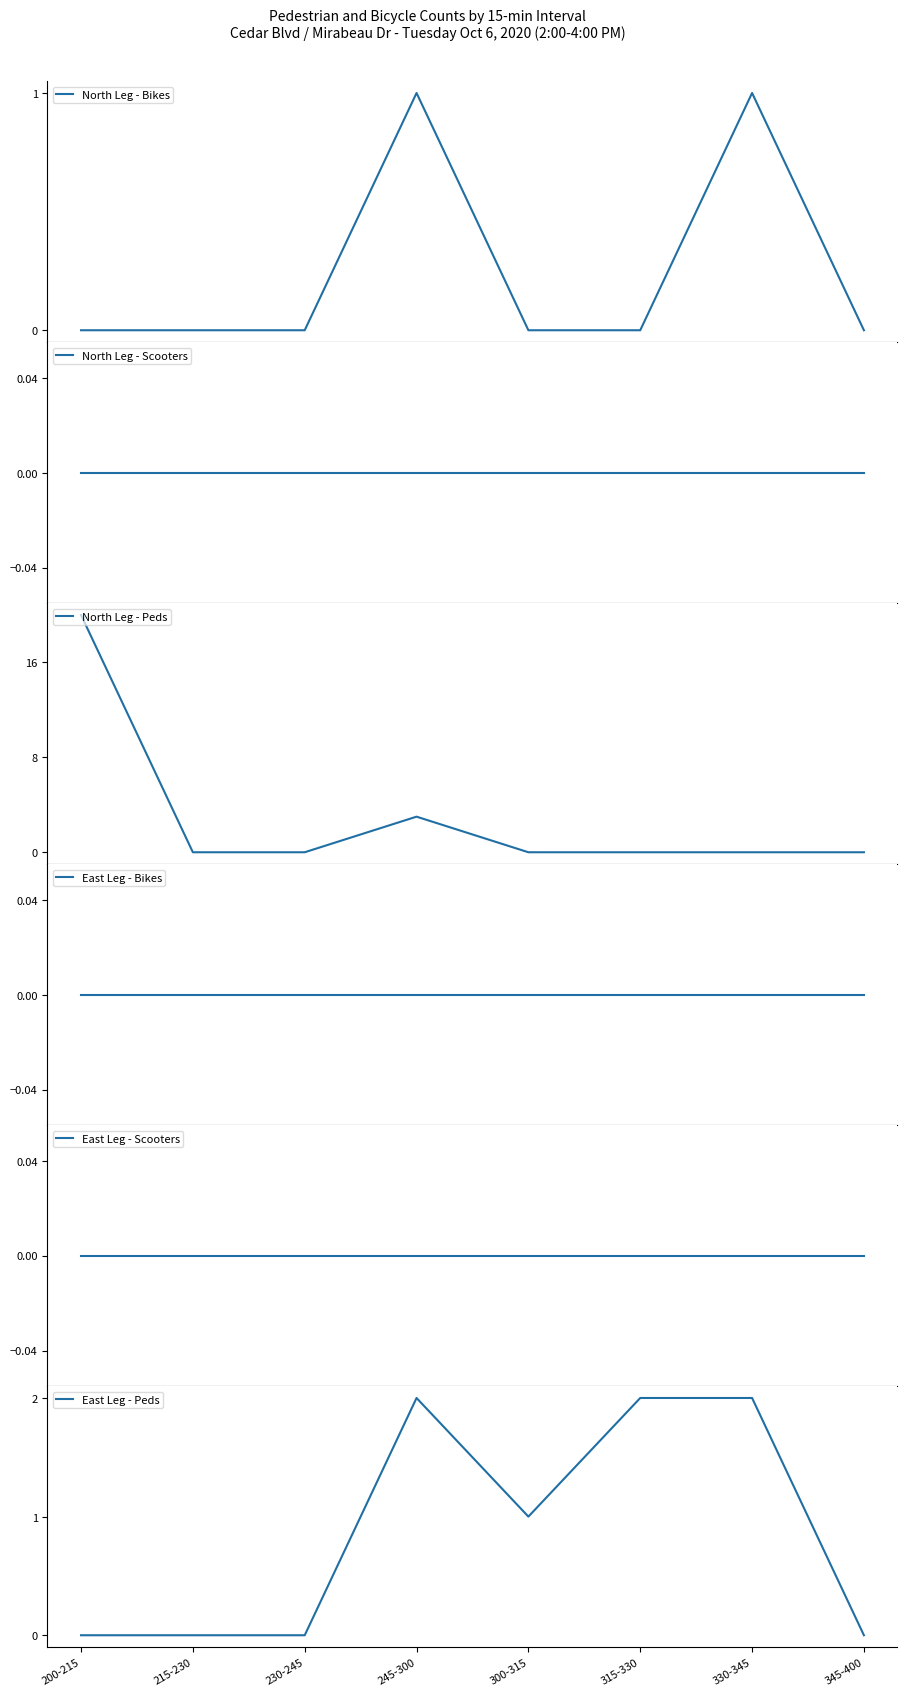

Is it true that North Leg - Scooters equals 0 at 200-215?

True